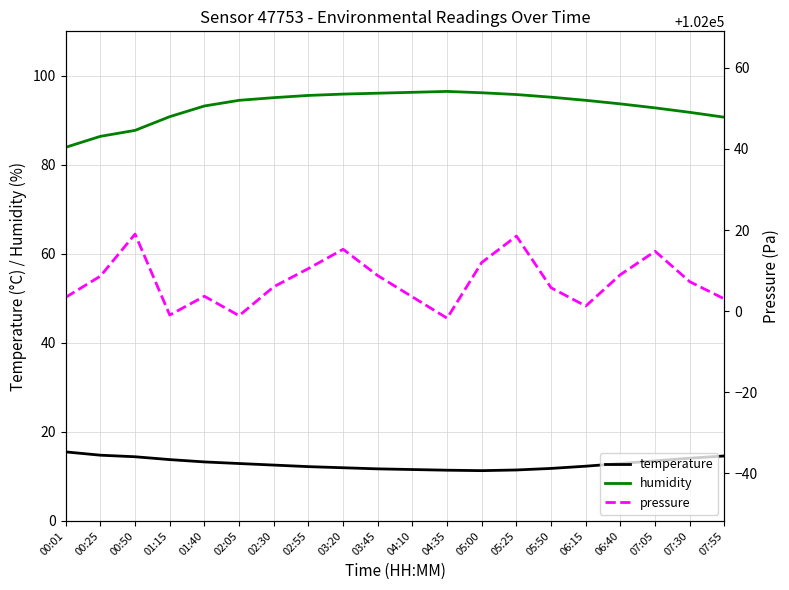

What are all the series names shown in the legend?

temperature, humidity, pressure